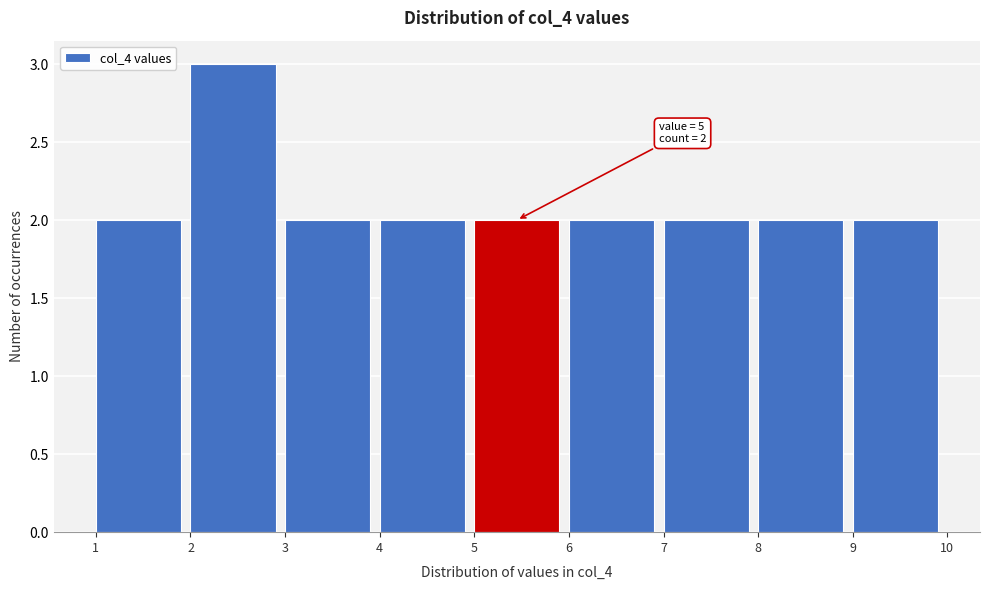

Over which range of the x-axis is the bar tallest?

2 to 3